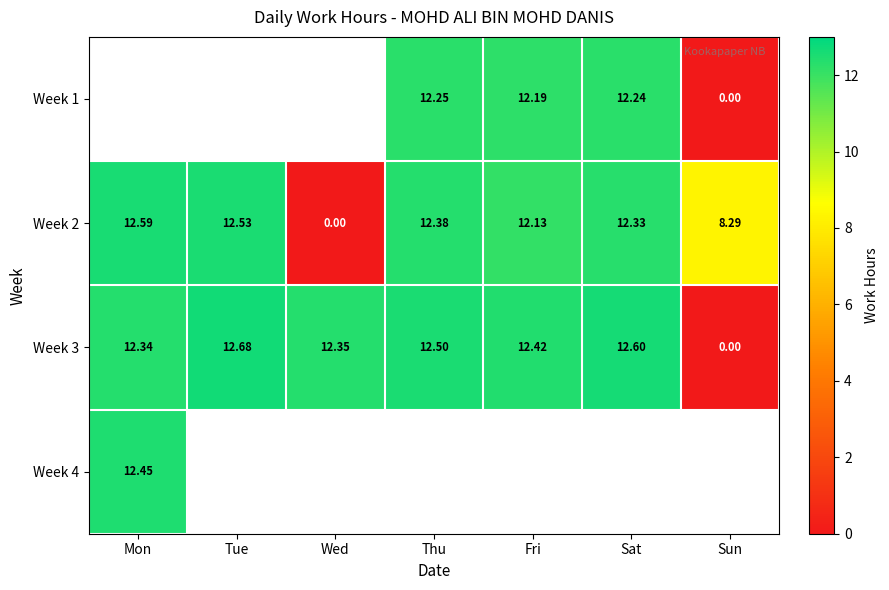

Which category has the highest value in the Week 2 series?

Mon